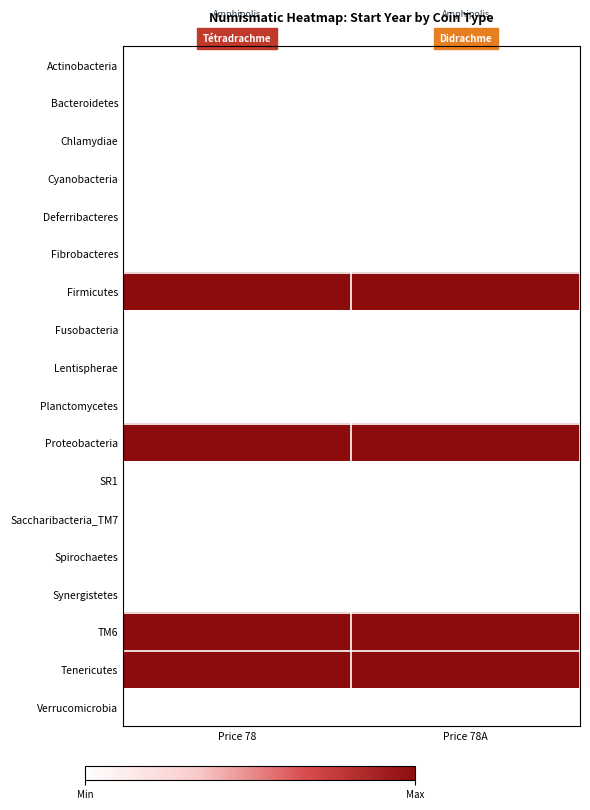

List the labels in order of Firmicutes value, largest first.

Price 78, Price 78A